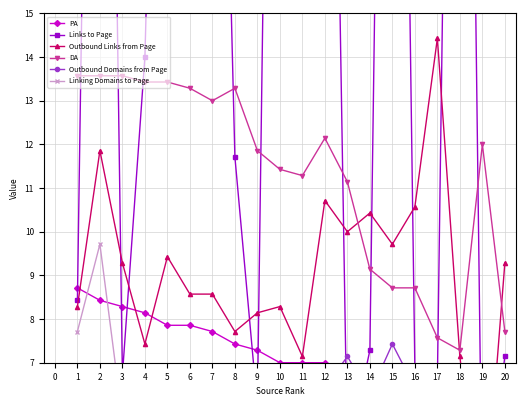

At which label does DA reach its minimum?

18